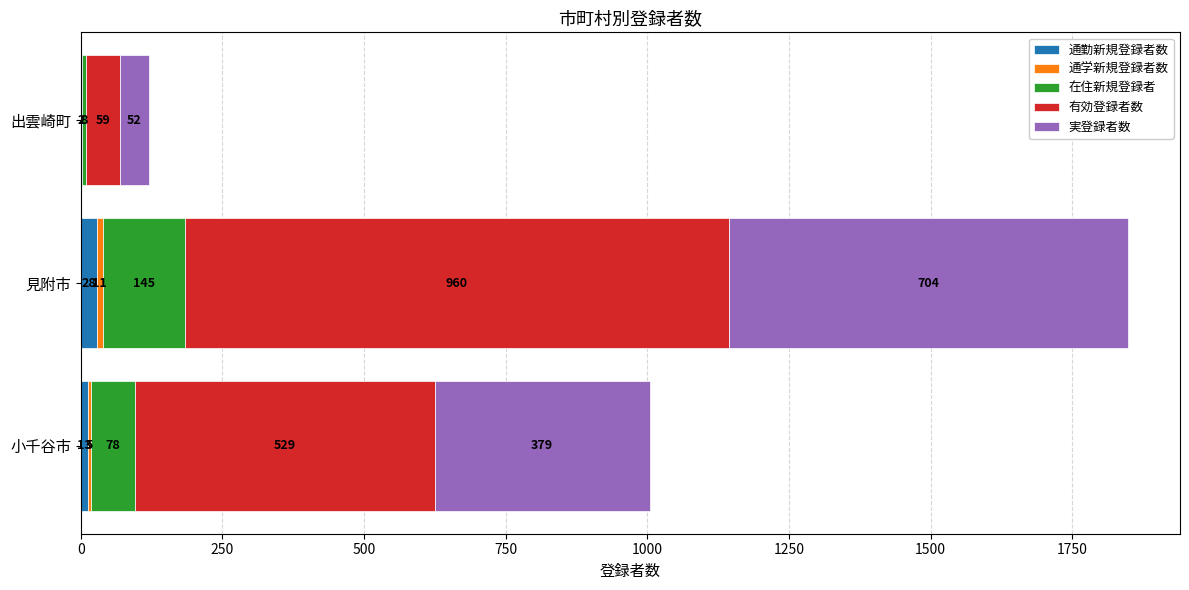

At which category is the sum across all series the highest?

見附市